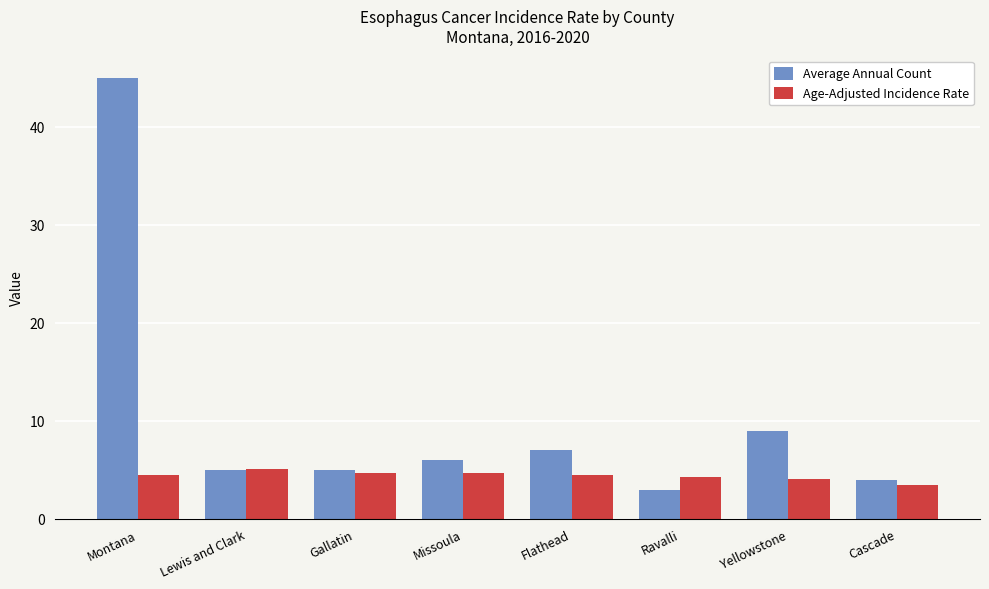

How many series are shown in this chart?

2